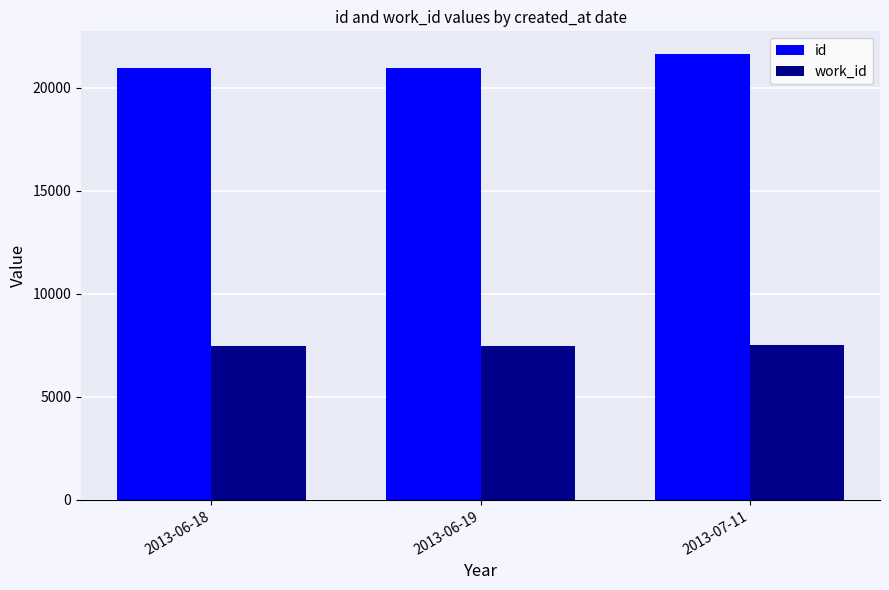

The value of id at 2013-06-18 is 20968. True or false?

True